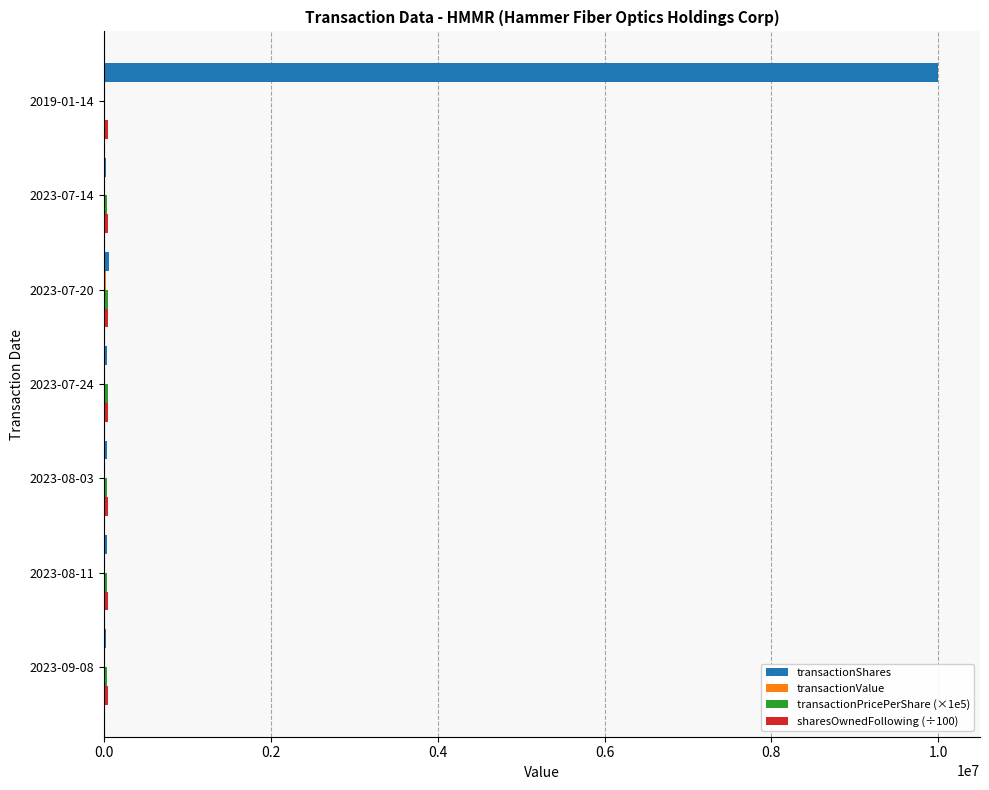

Which category has the highest value across all series?

2019-01-14